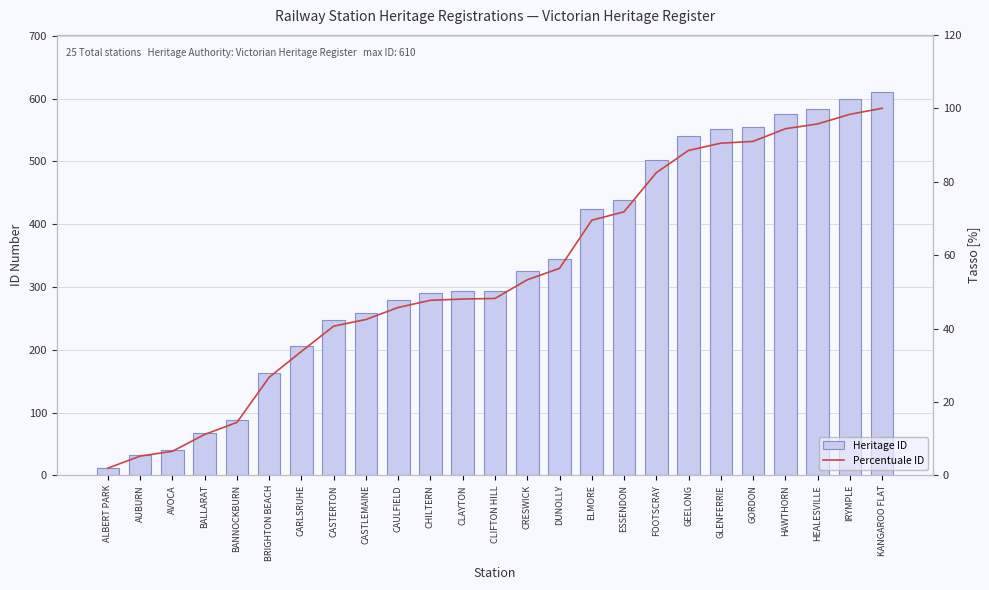

Read the Heritage ID value at FOOTSCRAY.

503.0